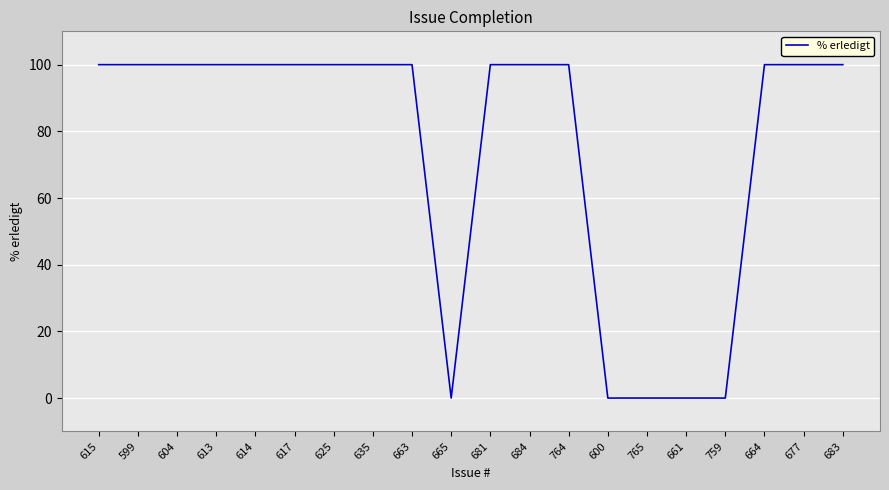

What is the ratio of the value at 764 to the value at 599?

1.0